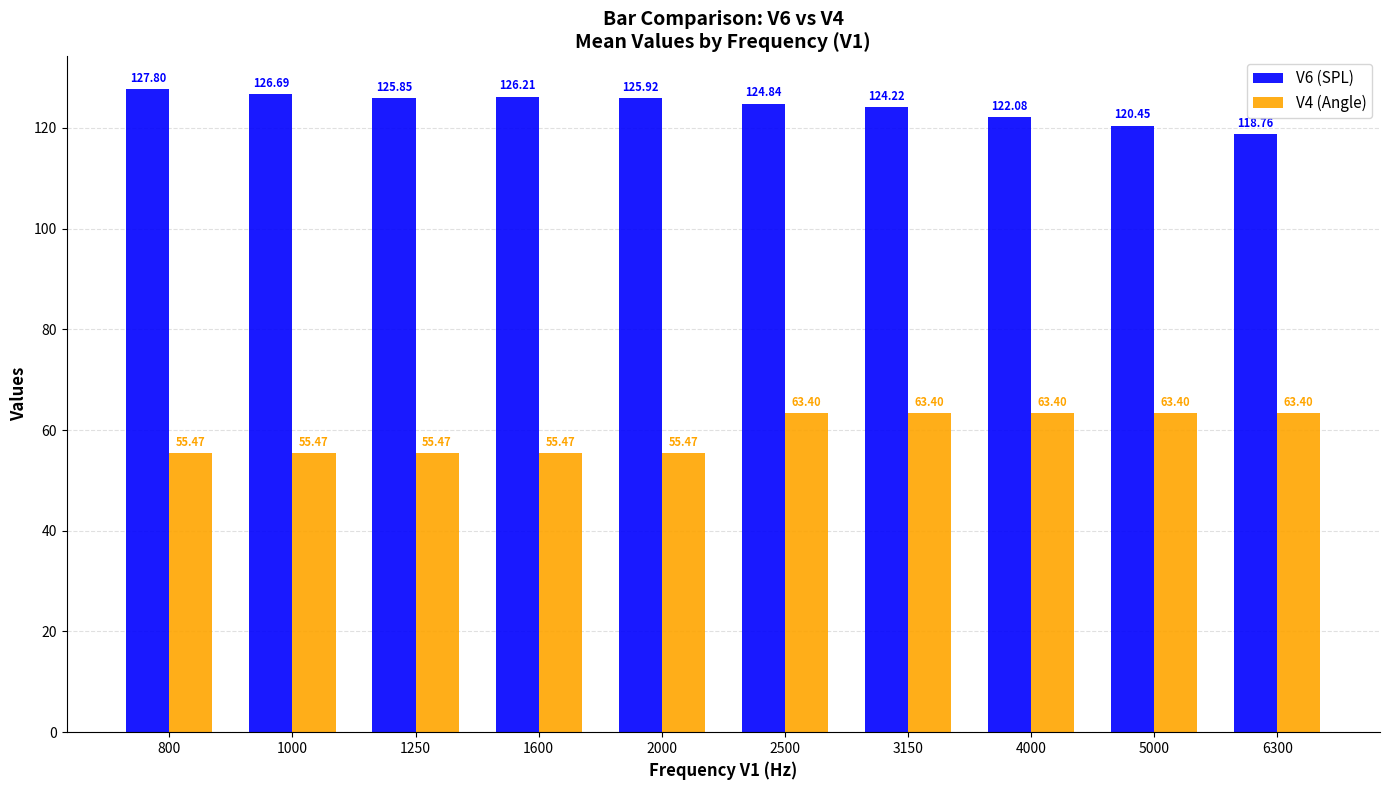

What is the difference between the V6 (SPL) values at 6300 and 5000?

1.7